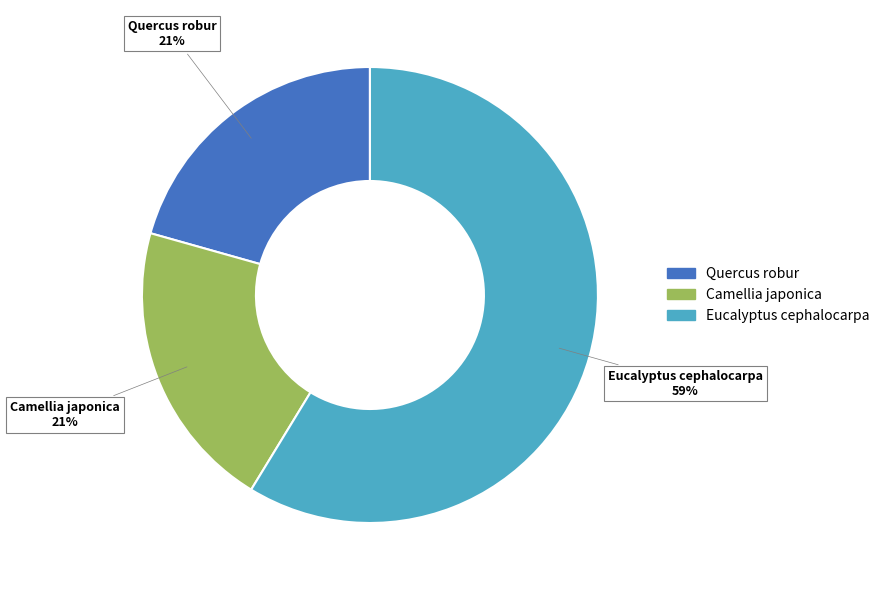

To the nearest percent, what percentage of the pie is Quercus robur?

21%